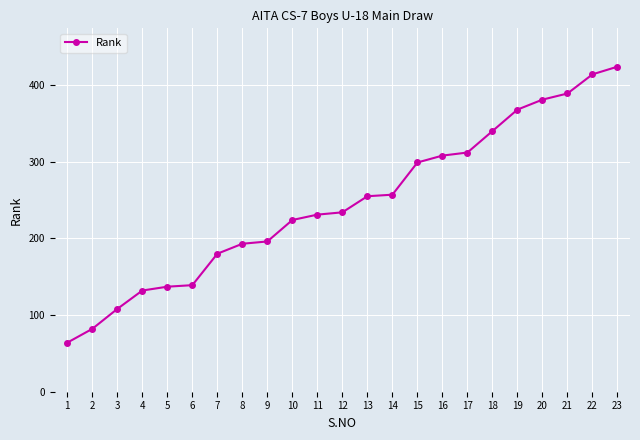

What is the value of the 16th point from the left?

308